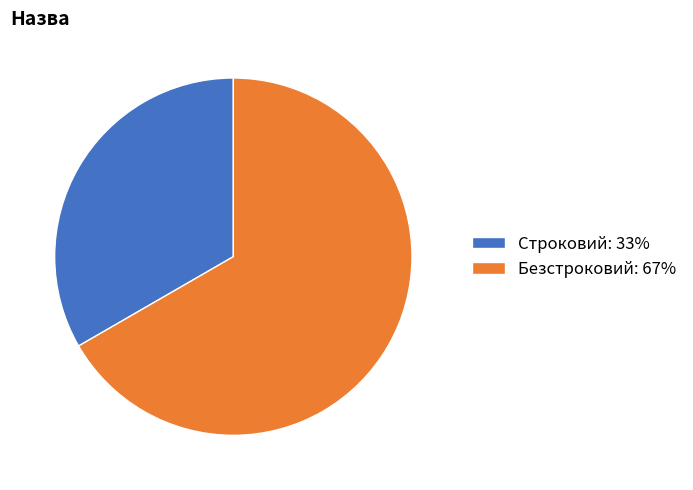

Is the sum of Строковий: 33% and Безстроковий: 67% greater than half?

Yes